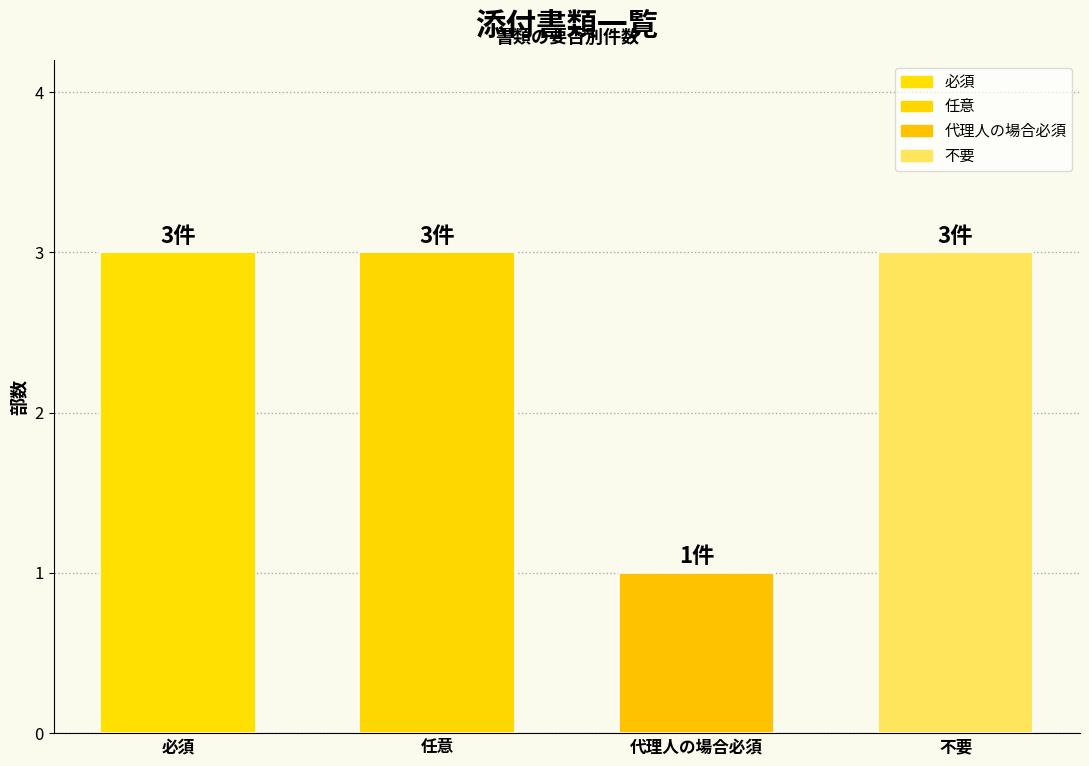

What is the maximum value shown in the chart?

3